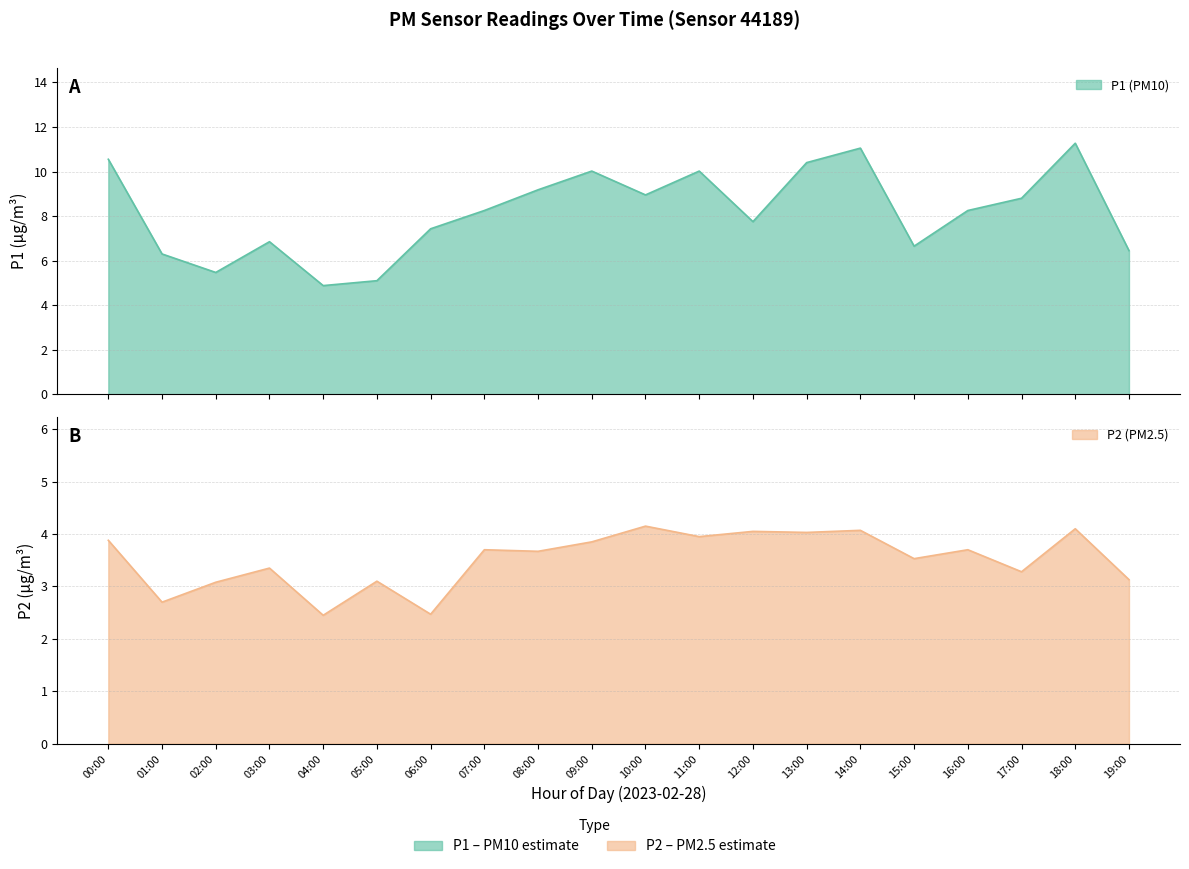

The value of P1 at 06:00 is 11.7. True or false?

False